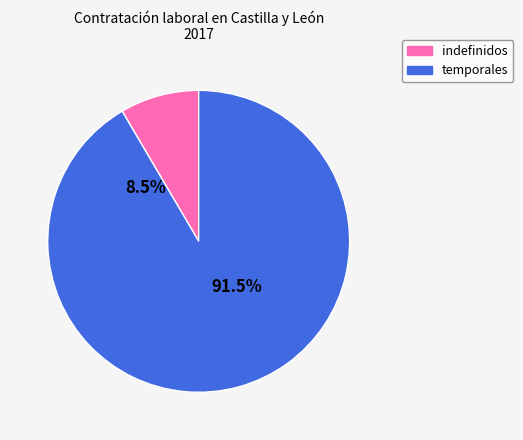

What is the ratio of the value at temporales to the value at indefinidos?

10.8